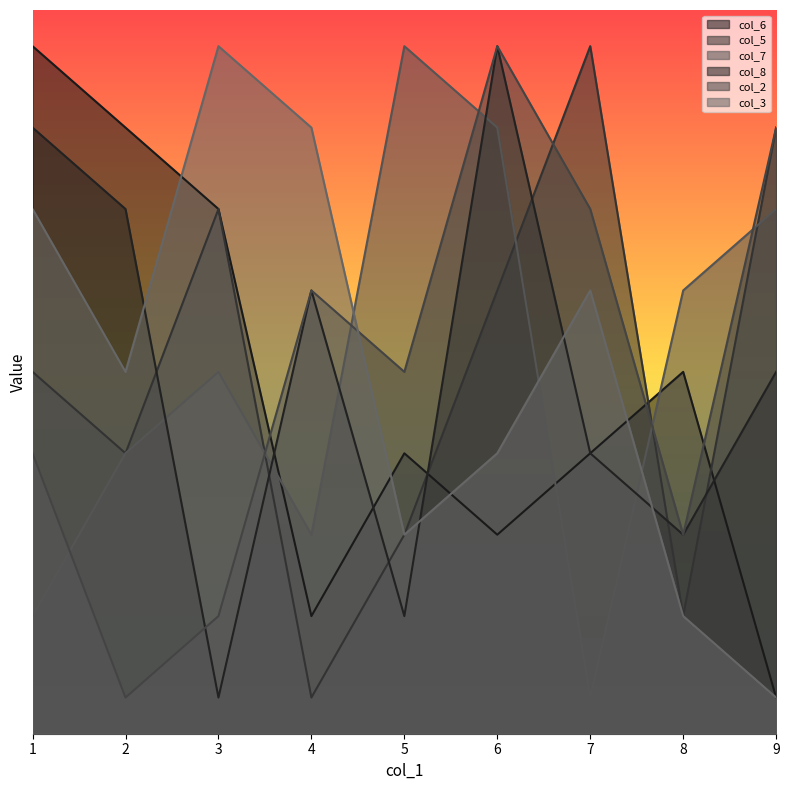

At which label does col_7 first exceed 5?

5